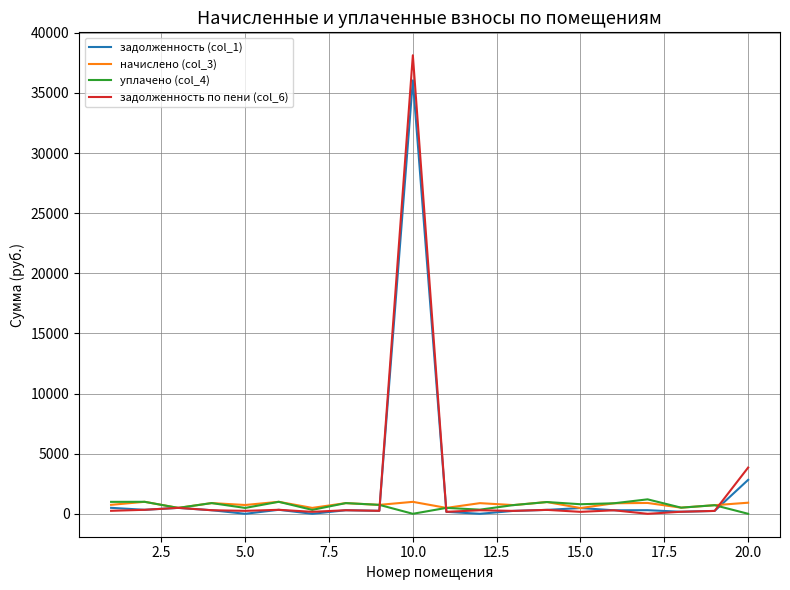

What is the maximum value for задолженность по пени (col_6)?

38128.3